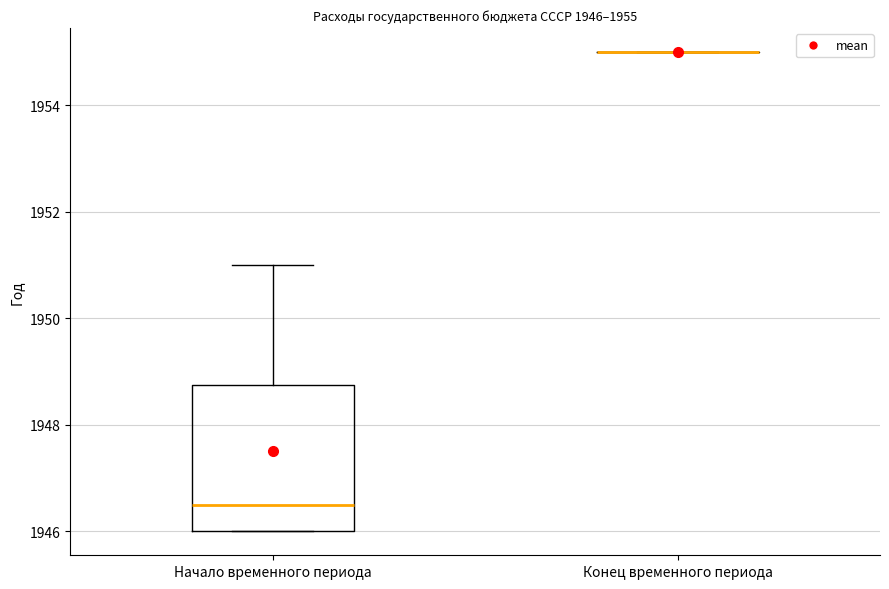

Which box is the tallest, from its lower edge to its upper edge?

Начало временного периода